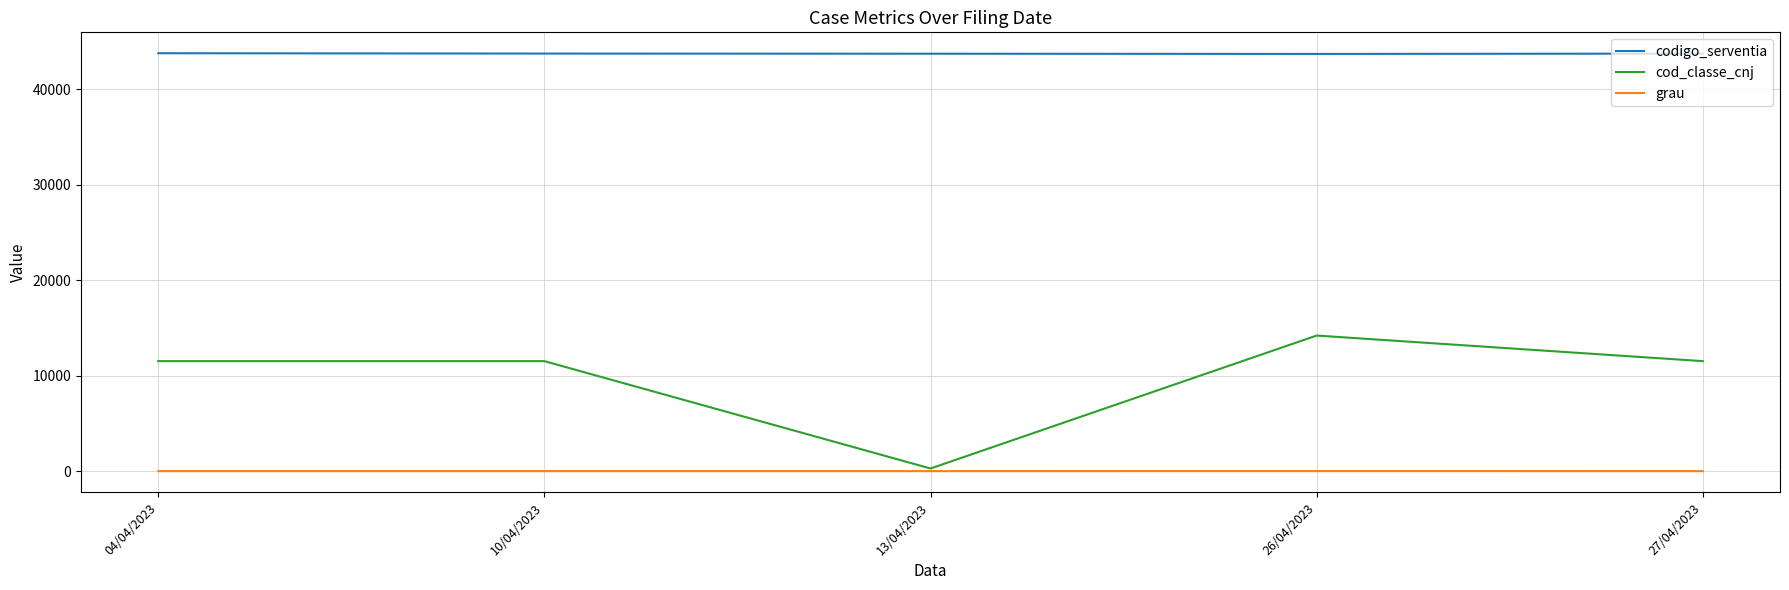

Rank the series by their maximum value, from highest to lowest.

codigo_serventia, cod_classe_cnj, grau